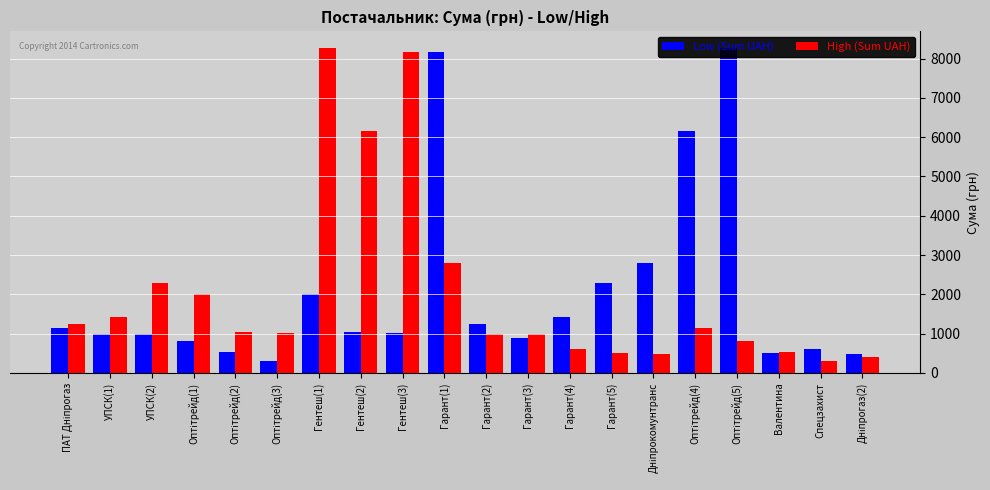

Reading left to right, transcribe all the data shown in this chart.

Low (Sum UAH): ПАТ Дніпрогаз=1136.1	УПСК(1)=979.2	УПСК(2)=979.2	Оптітрейд(1)=810.0	Оптітрейд(2)=539.0	Оптітрейд(3)=308.0	Гентеш(1)=2002.0	Гентеш(2)=1051.0	Гентеш(3)=1013.0	Гарант(1)=8179.0	Гарант(2)=1252.0	Гарант(3)=894.0	Гарант(4)=1426.0	Гарант(5)=2282.0	Дніпрокомунтранс=2785.9	Оптітрейд(4)=6150.0	Оптітрейд(5)=8277.0	Валентина=500.0	Спецзахист=600.0	Дніпрогаз(2)=472.1
High (Sum UAH): ПАТ Дніпрогаз=1252.0	УПСК(1)=1426.0	УПСК(2)=2282.0	Оптітрейд(1)=2002.0	Оптітрейд(2)=1051.0	Оптітрейд(3)=1013.0	Гентеш(1)=8277.0	Гентеш(2)=6150.0	Гентеш(3)=8179.0	Гарант(1)=2785.9	Гарант(2)=979.2	Гарант(3)=979.2	Гарант(4)=600.0	Гарант(5)=500.0	Дніпрокомунтранс=472.1	Оптітрейд(4)=1136.1	Оптітрейд(5)=810.0	Валентина=539.0	Спецзахист=308.0	Дніпрогаз(2)=416.0